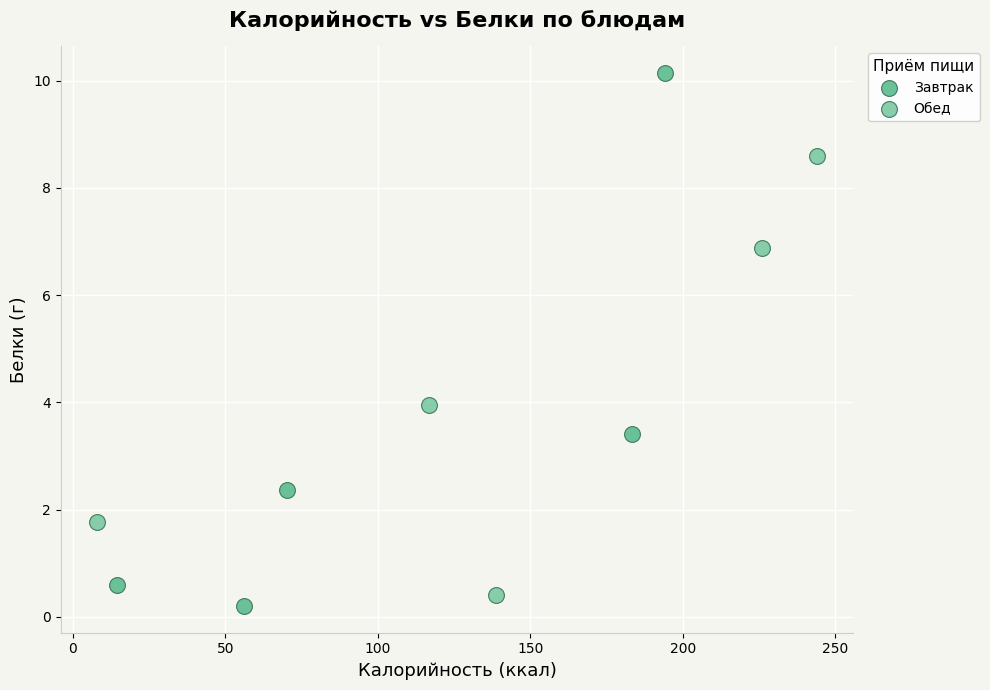

What are all the series names shown in the legend?

Завтрак, Обед